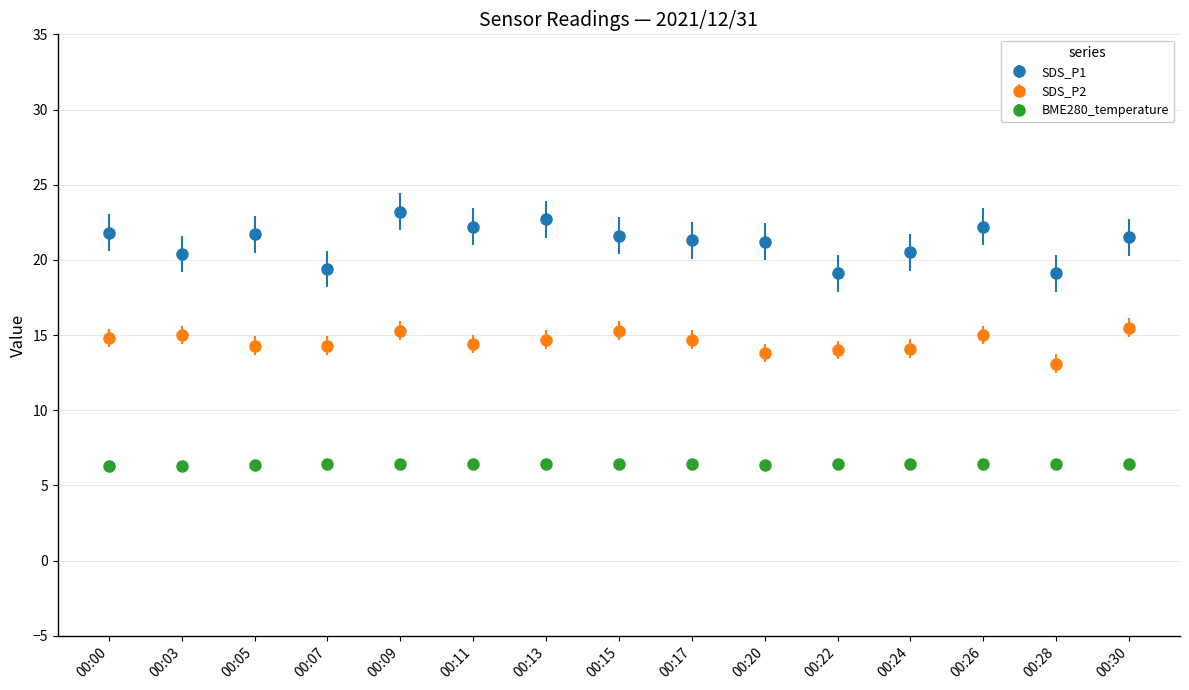

How many data points does each series have?

15